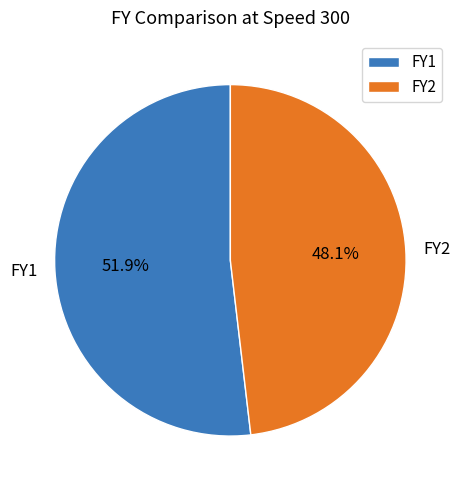

Is it true that FY2 is 57% of the pie?

False